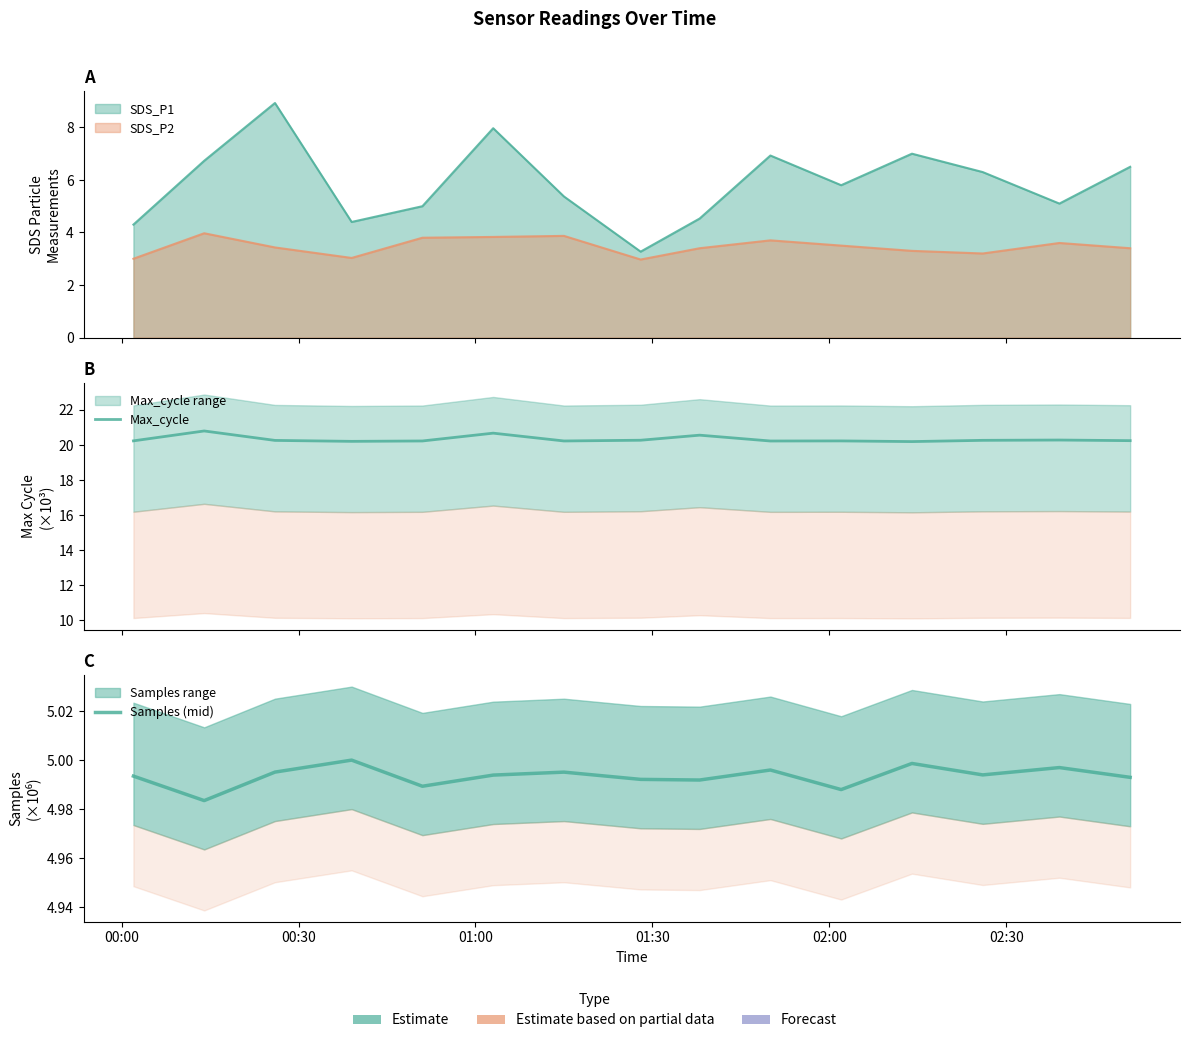

At which category does the chart reach its peak across all series?

00:30